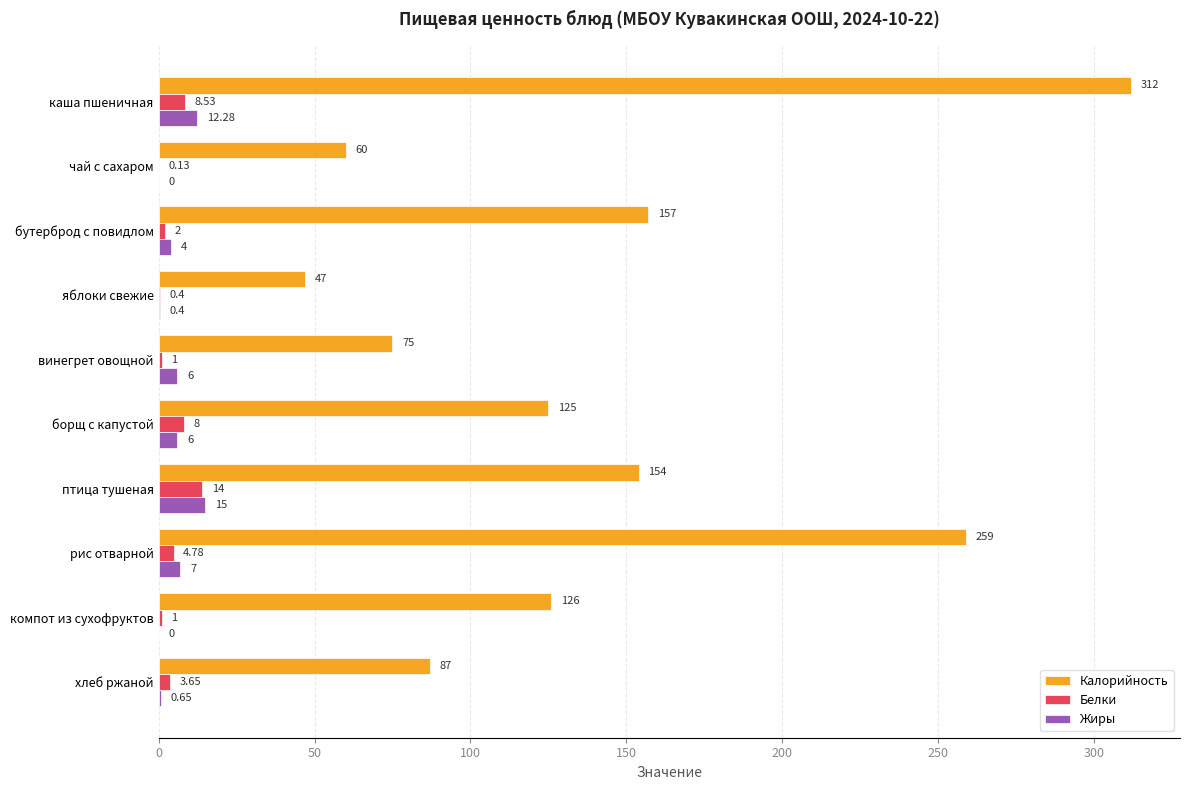

Which series has the largest total across all categories?

Калорийность